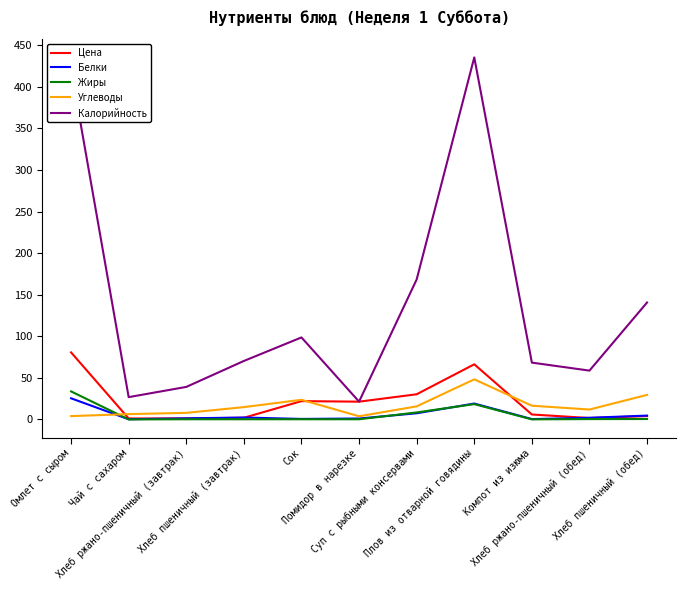

Where does the Углеводы series first go above 14?

Хлеб пшеничный (завтрак)